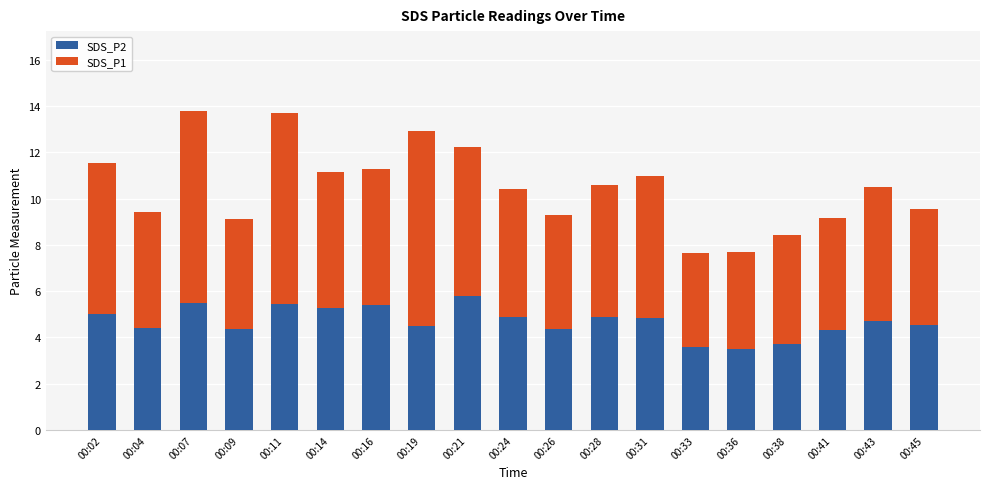

How many categories are shown in the chart?

19